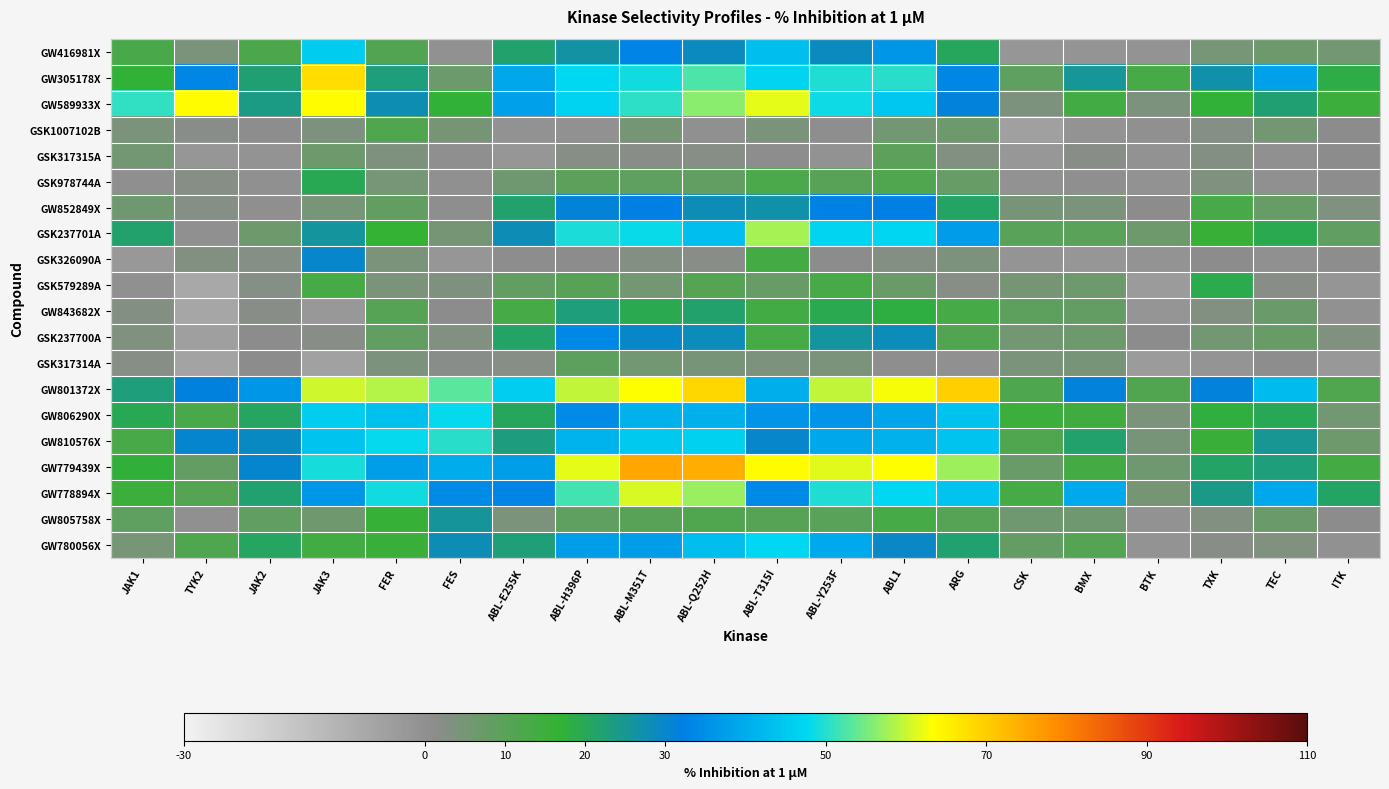

List the series in order of their peak value, highest first.

GW779439X, GW801372X, GW305178X, GW589933X, GW778894X, GSK237701A, GW810576X, GW806290X, GW780056X, GW416981X, GSK237700A, GW852849X, GSK326090A, GW805758X, GW843682X, GSK978744A, GSK579289A, GSK1007102B, GSK317315A, GSK317314A